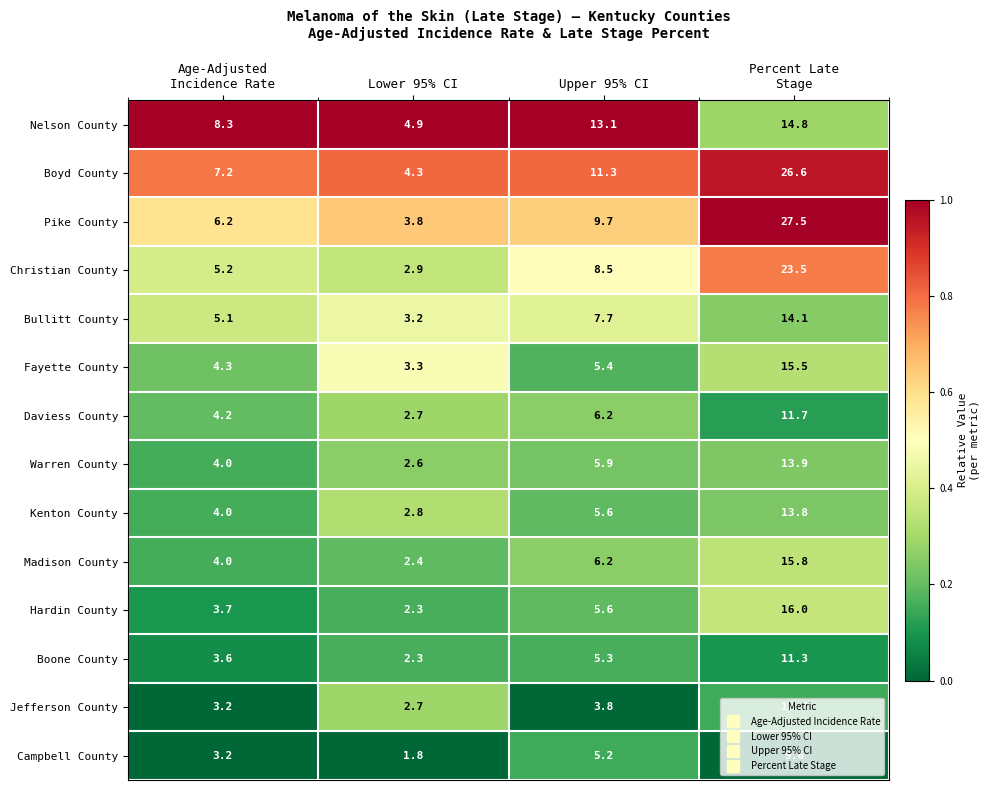

Which series has the widest spread of values?

Pike County